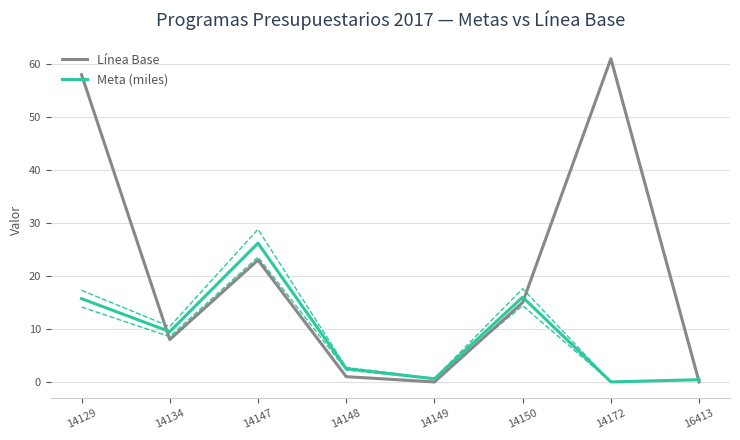

Reading left to right, extract all data points from this chart.

Línea Base: 58.0	8.0	23.0	1.0	0.0	15.0	61.0	0.0
Meta (miles): 15.7	9.5	26.2	2.5	0.6	16.0	0.0	0.4